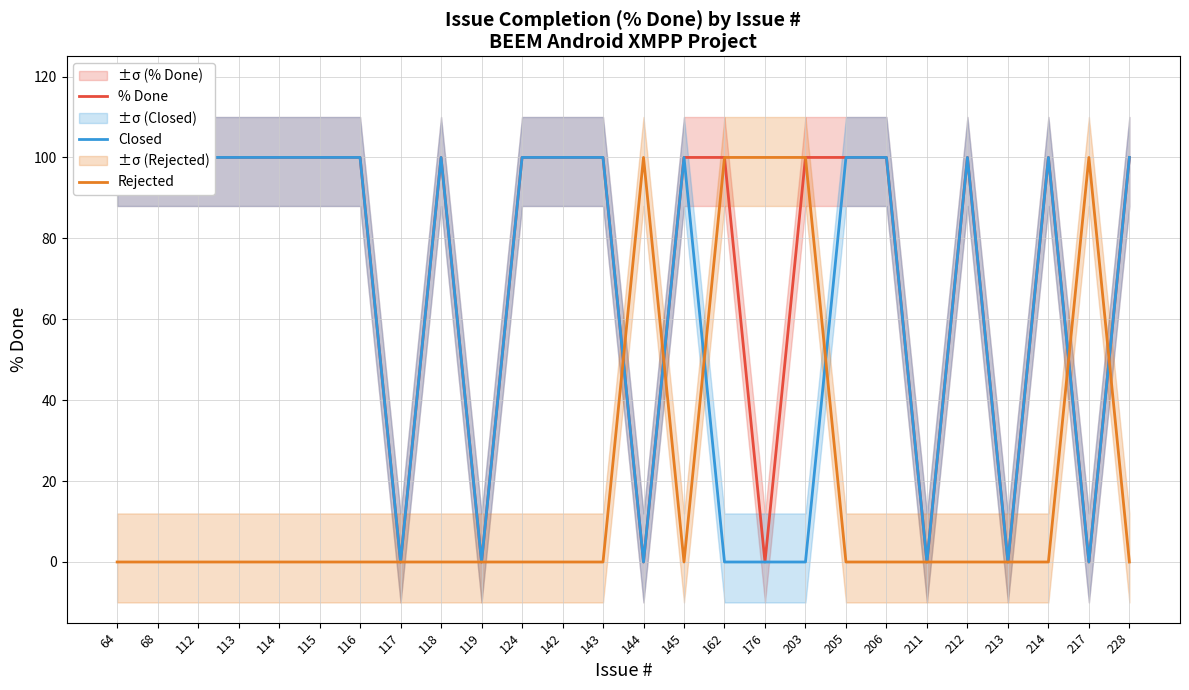

At which category is the sum across all series the highest?

64